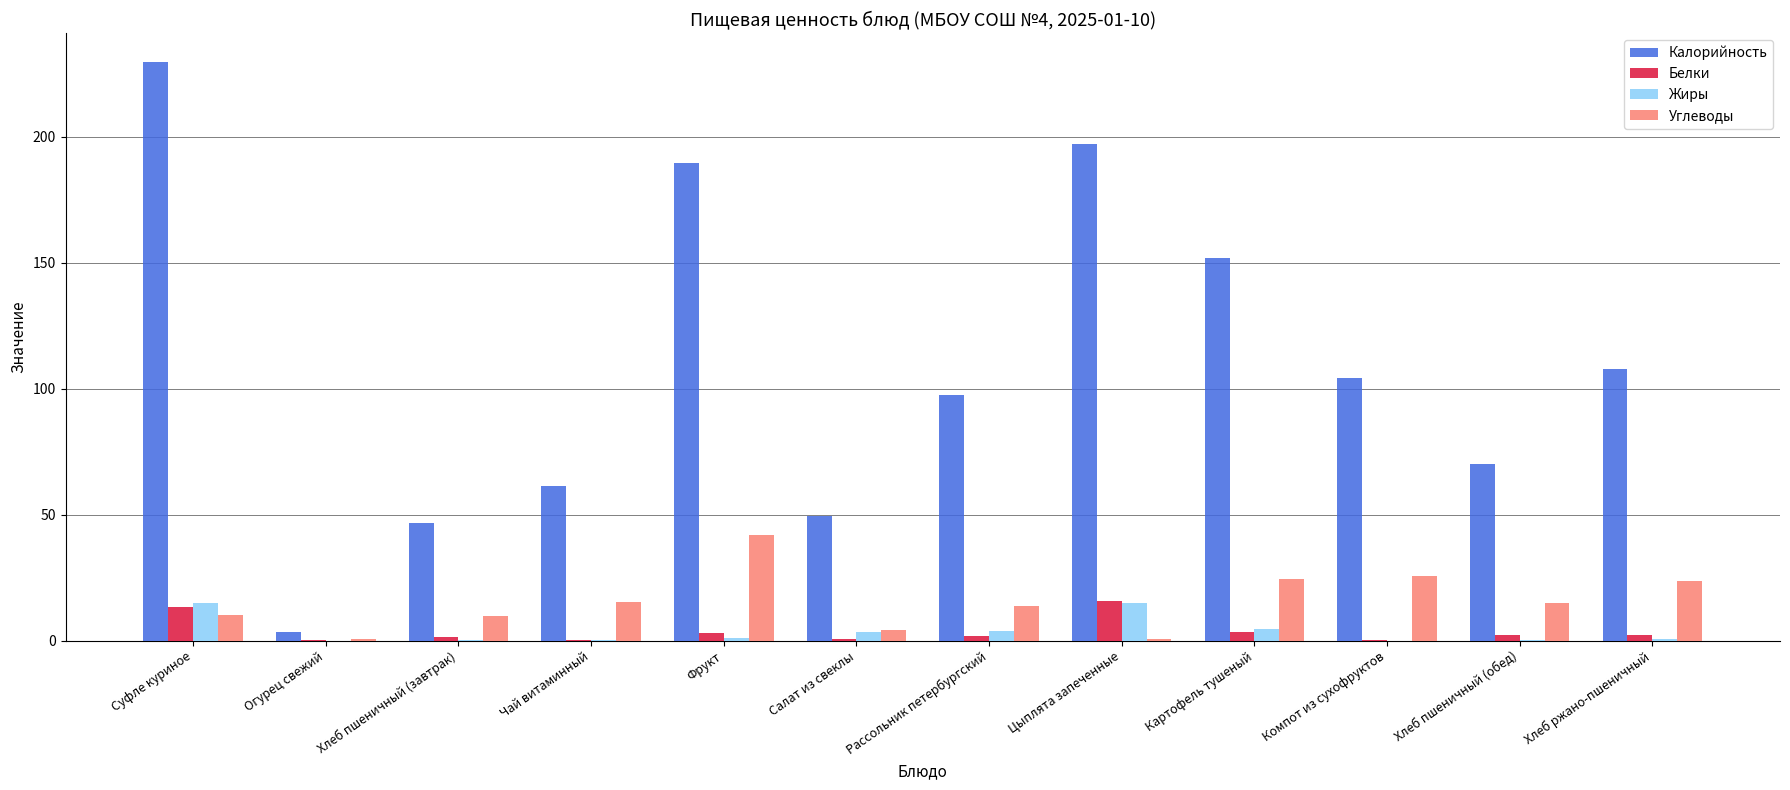

What is the total value across all series at Салат из свеклы?

58.0